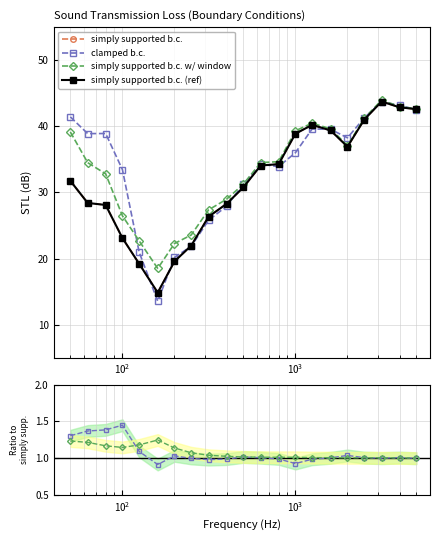

How many interior local peaks does the simply supported b.c. (ref) series have?

2